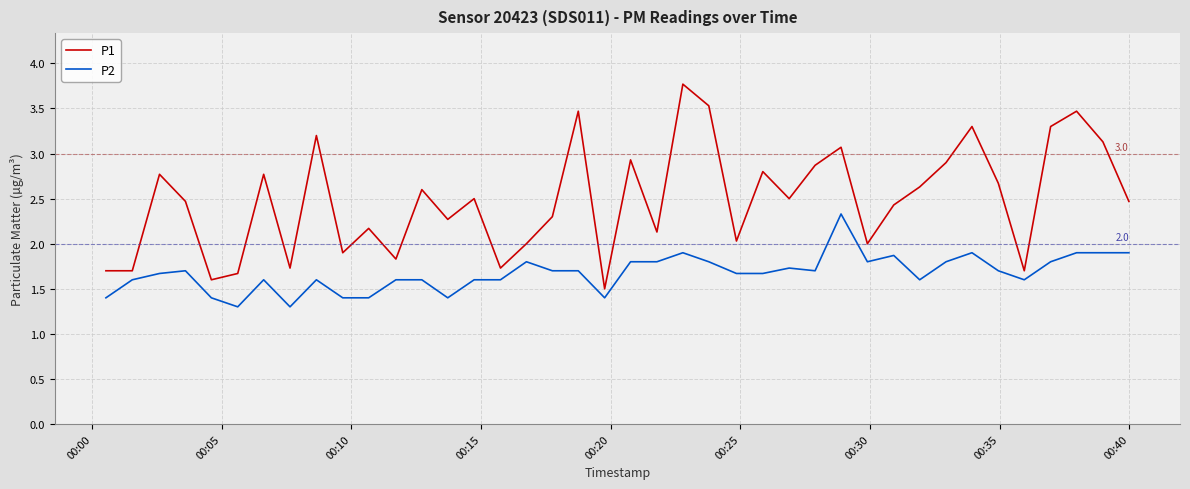

Rank the series by their maximum value, from lowest to highest.

P2, P1